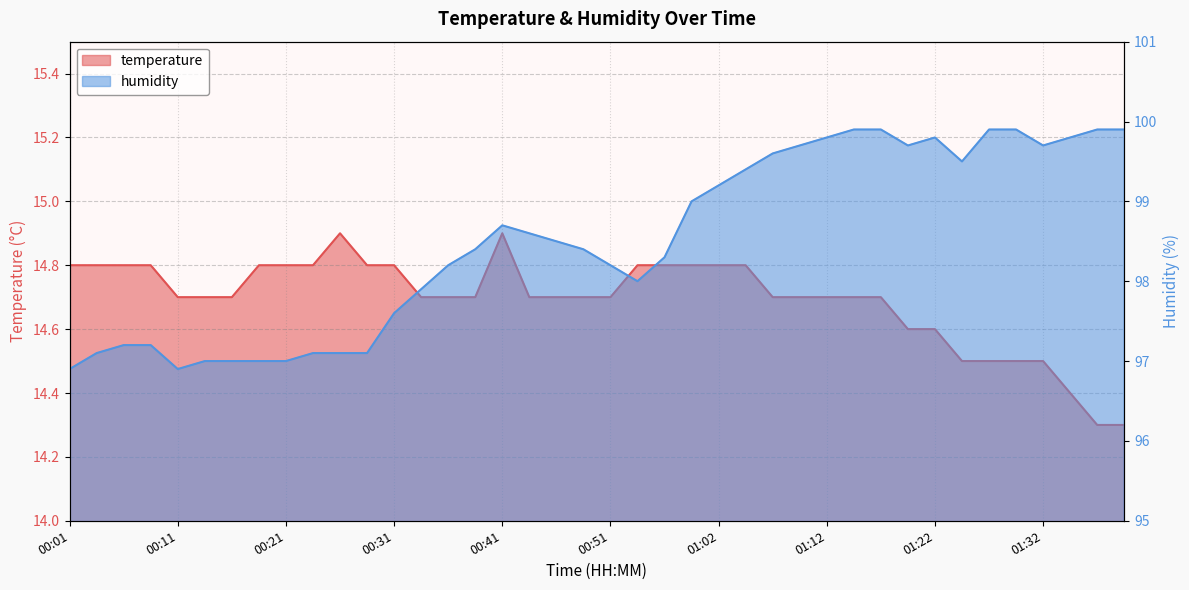

Reading left to right, what are all the values shown in this chart?

temperature: 14.8	14.8	14.8	14.8	14.7	14.7	14.7	14.8	14.8	14.8	14.9	14.8	14.8	14.7	14.7	14.7	14.9	14.7	14.7	14.7	14.7	14.8	14.8	14.8	14.8	14.8	14.7	14.7	14.7	14.7	14.7	14.6	14.6	14.5	14.5	14.5	14.5	14.4	14.3	14.3
humidity: 96.9	97.1	97.2	97.2	96.9	97.0	97.0	97.0	97.0	97.1	97.1	97.1	97.6	97.9	98.2	98.4	98.7	98.6	98.5	98.4	98.2	98.0	98.3	99.0	99.2	99.4	99.6	99.7	99.8	99.9	99.9	99.7	99.8	99.5	99.9	99.9	99.7	99.8	99.9	99.9